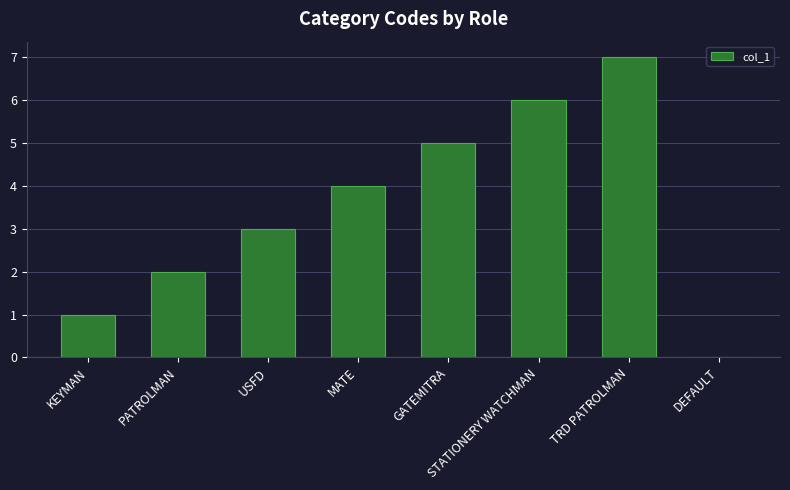

Reading right to left, extract all data points from this chart.

DEFAULT=0	TRD PATROLMAN=7	STATIONERY WATCHMAN=6	GATEMITRA=5	MATE=4	USFD=3	PATROLMAN=2	KEYMAN=1